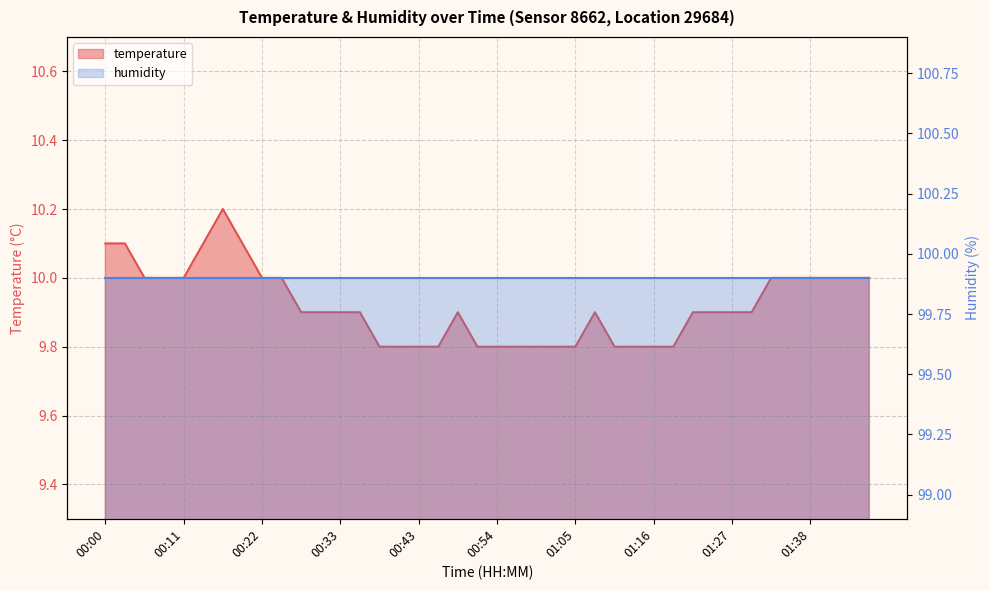

Does the chart have visible grid lines?

Yes